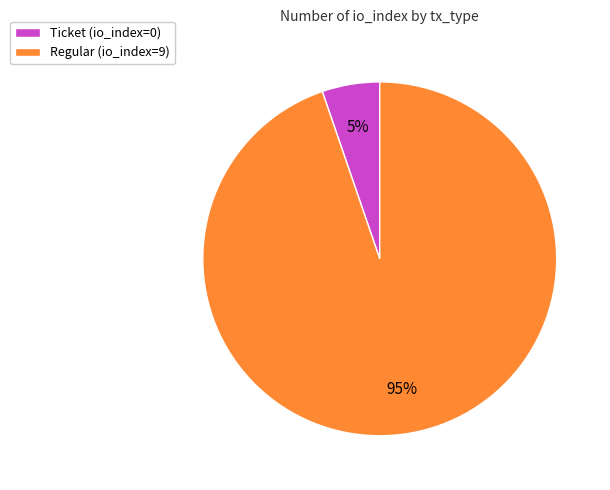

Is there any slice that represents more than half of the pie?

Yes